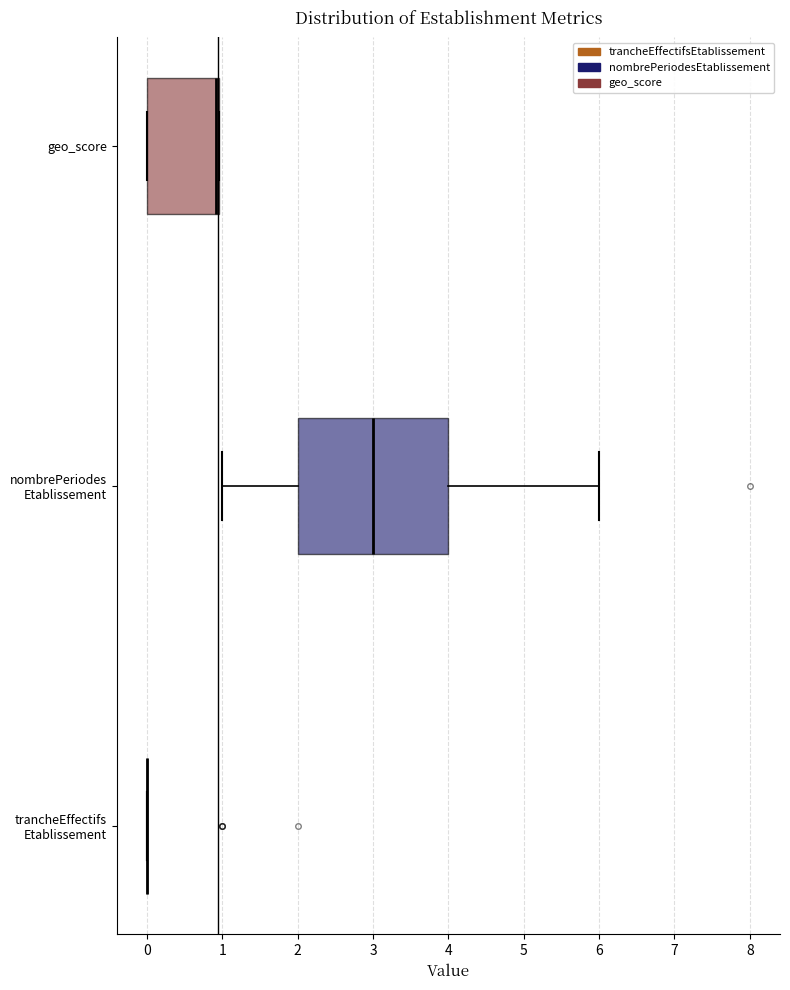

Reading bottom to top, read every box against the x-axis: the position of its median line, the range the box covers, and the ends of its whiskers. The values are not printed on the chart, so give them approximately, as read against the axis.

trancheEffectifs Etablissement: box collapsed to a line at 0.0, whiskers 0.0 to 0.0
nombrePeriodes Etablissement: median 3.0, box 2.0 to 4.0, whiskers 1.0 to 6.0
geo_score: median 0.9 (drawn on the box's right edge), box 0.0 to 1.0, whiskers 0.0 to 1.0